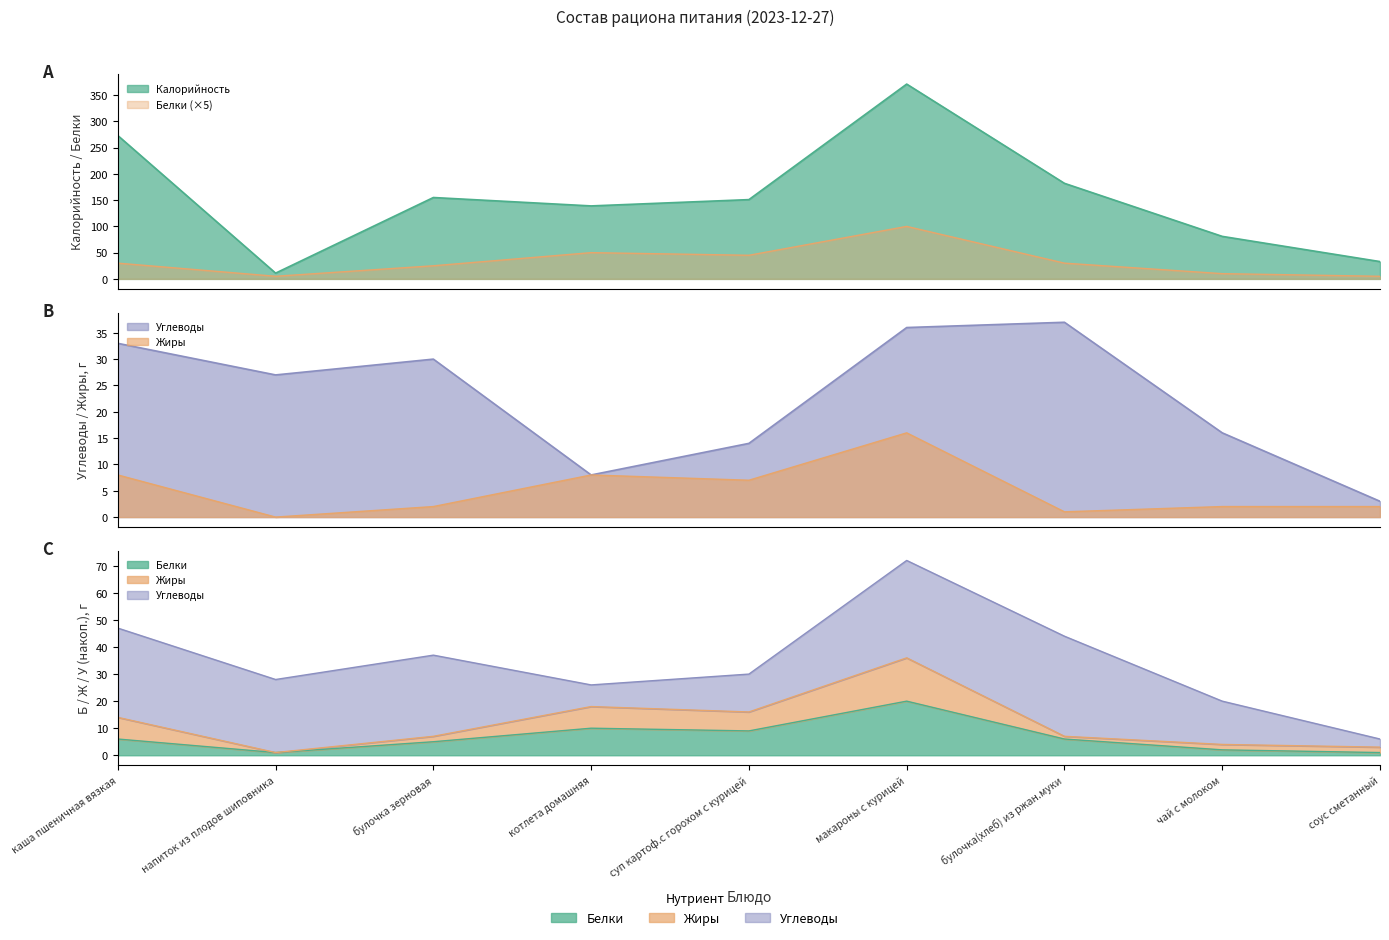

What are all the series names shown in the legend?

Калорийность, Белки, Жиры, Углеводы